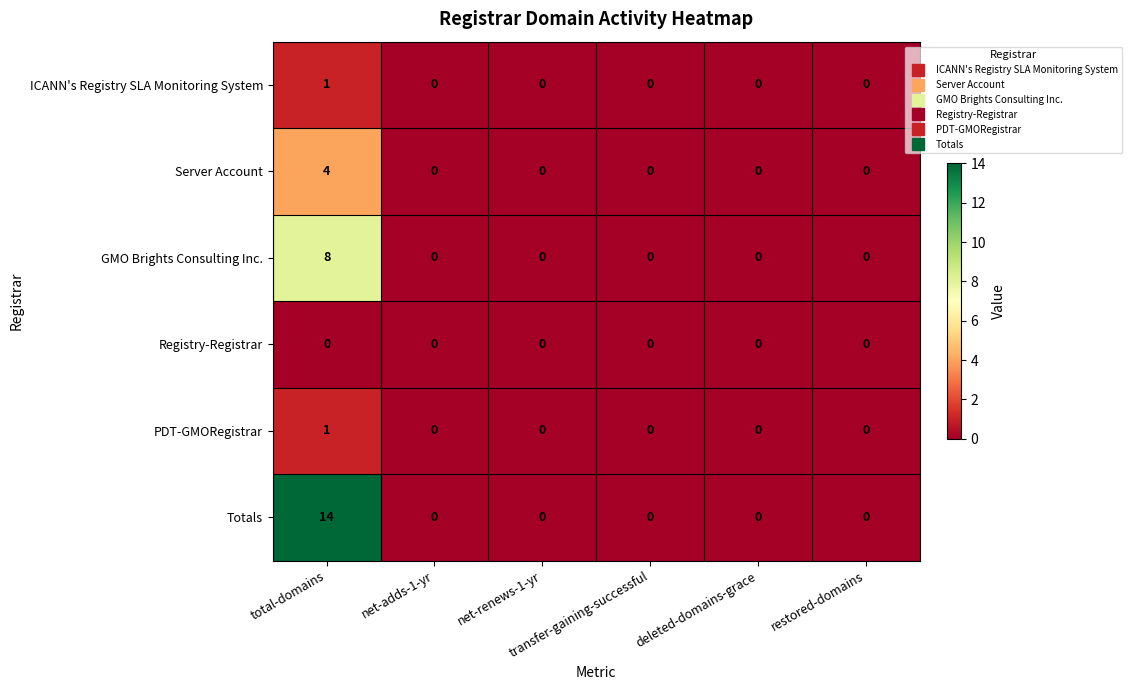

Which series has the largest total across all categories?

Totals